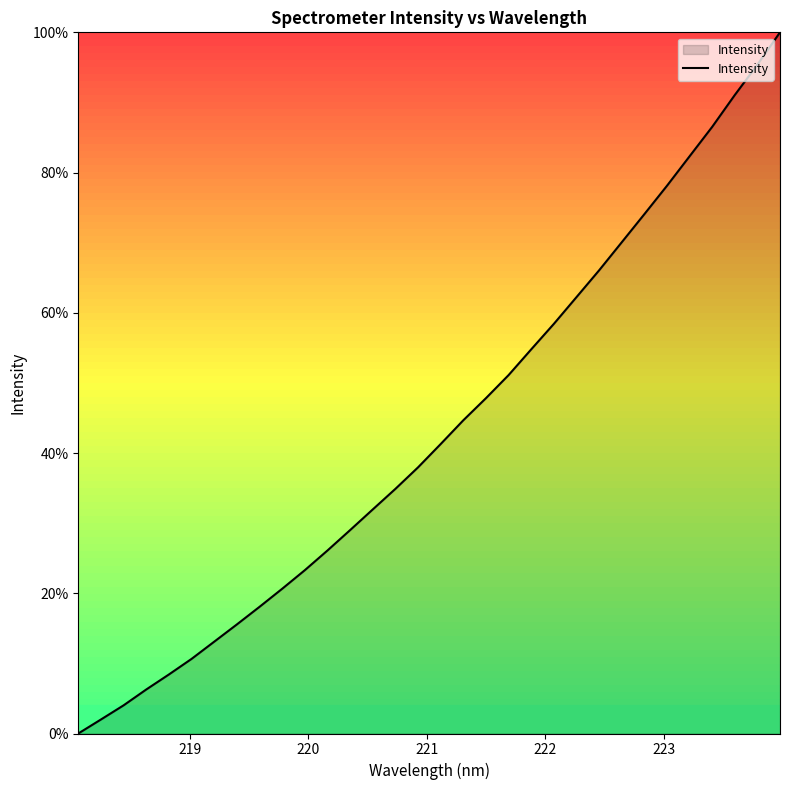

What is the greatest value displayed?

100.0